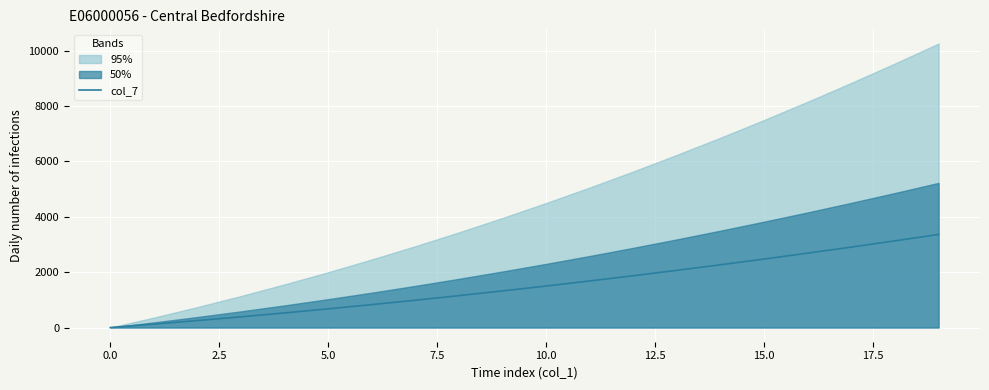

Reading right to left, extract all data points from this chart.

3363	3132	2907	2688	2475	2268	2067	1872	1683	1500	1323	1152	987	828	675	528	387	252	123	0